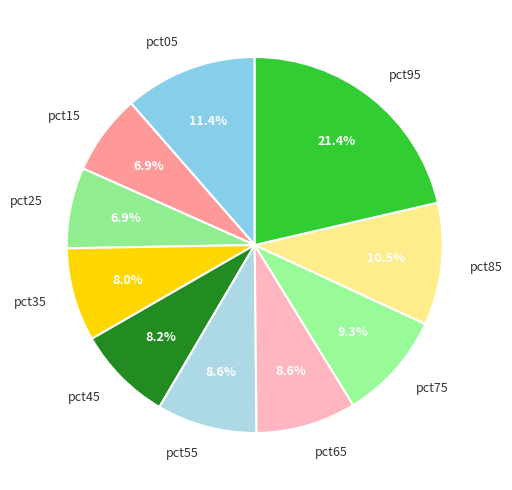

Which slice is the largest?

pct95